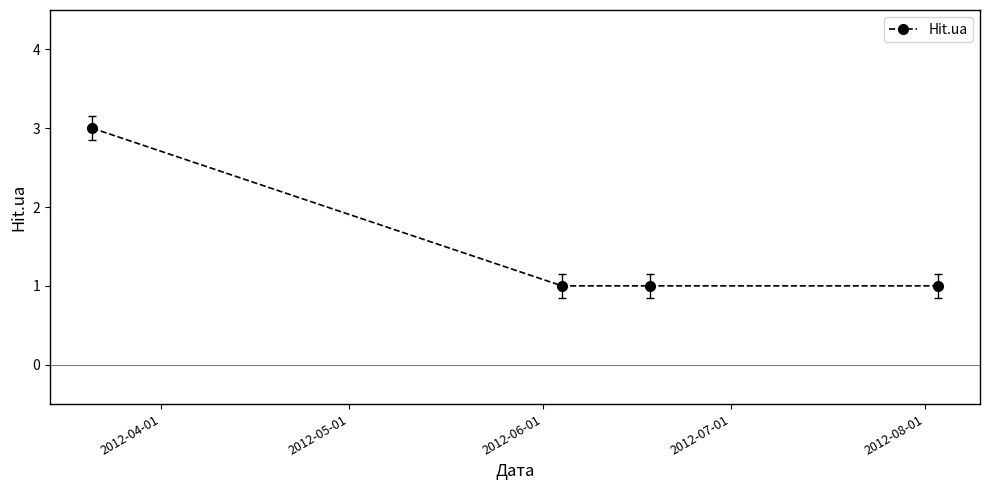

What is the maximum value shown in the chart?

3